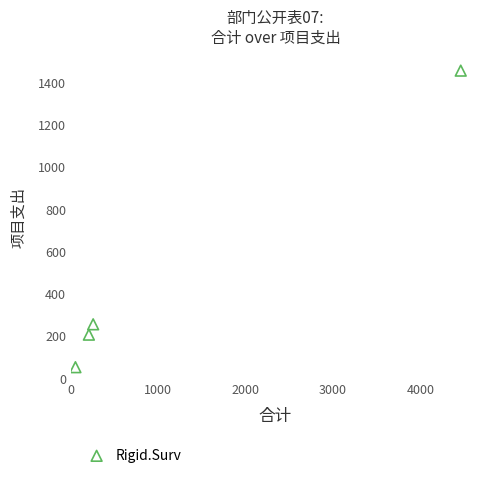

What Y value in the scatter plot is closest to 753?

254